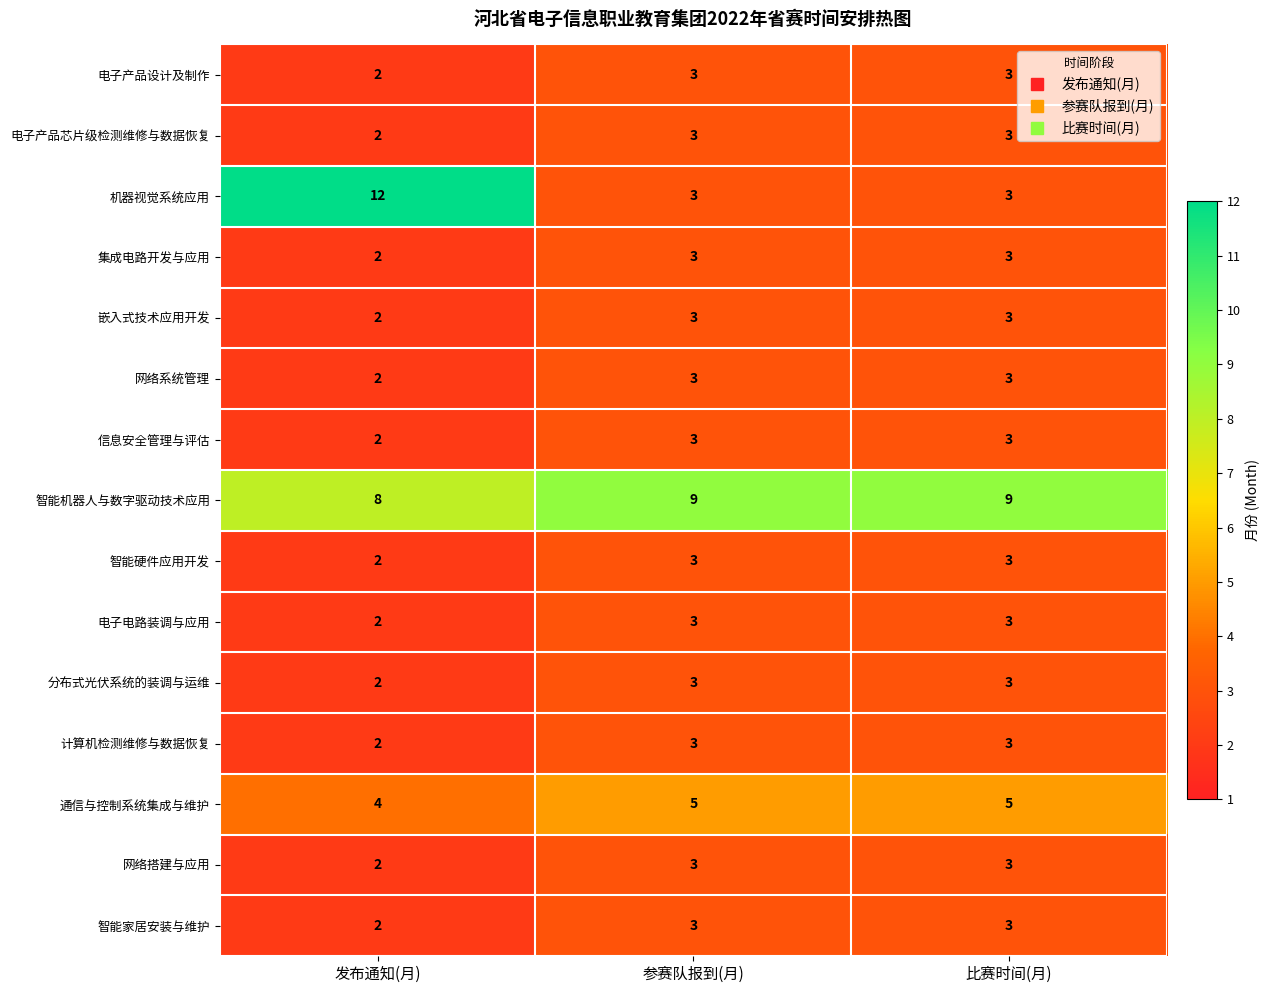

What is the average value of the 电子产品芯片级检测维修与数据恢复 series?

3